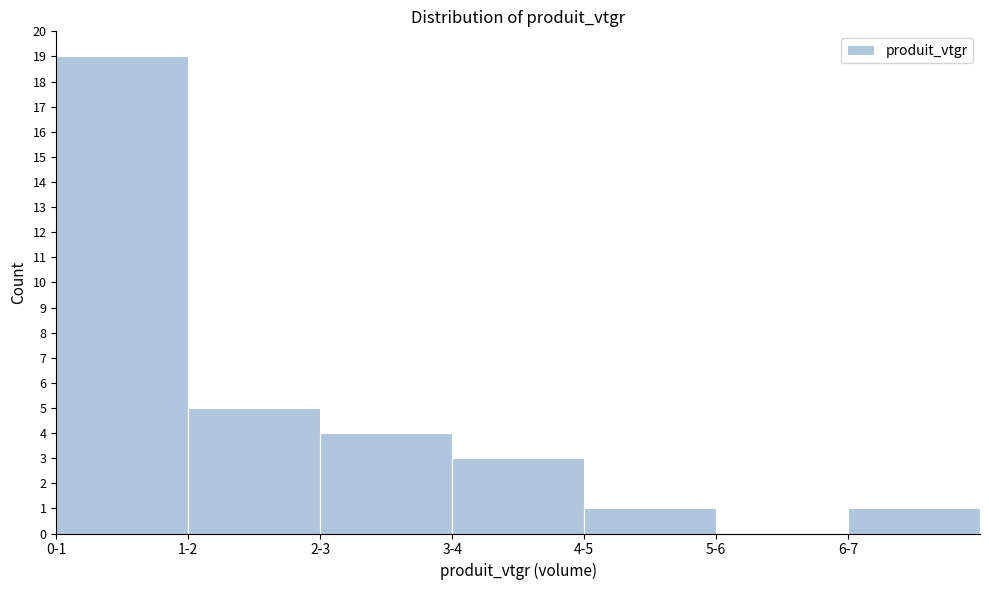

Reading left to right, list all the values displayed in this chart.

0-1=19	1-2=5	2-3=4	3-4=3	4-5=1	5-6=0	6-7=1